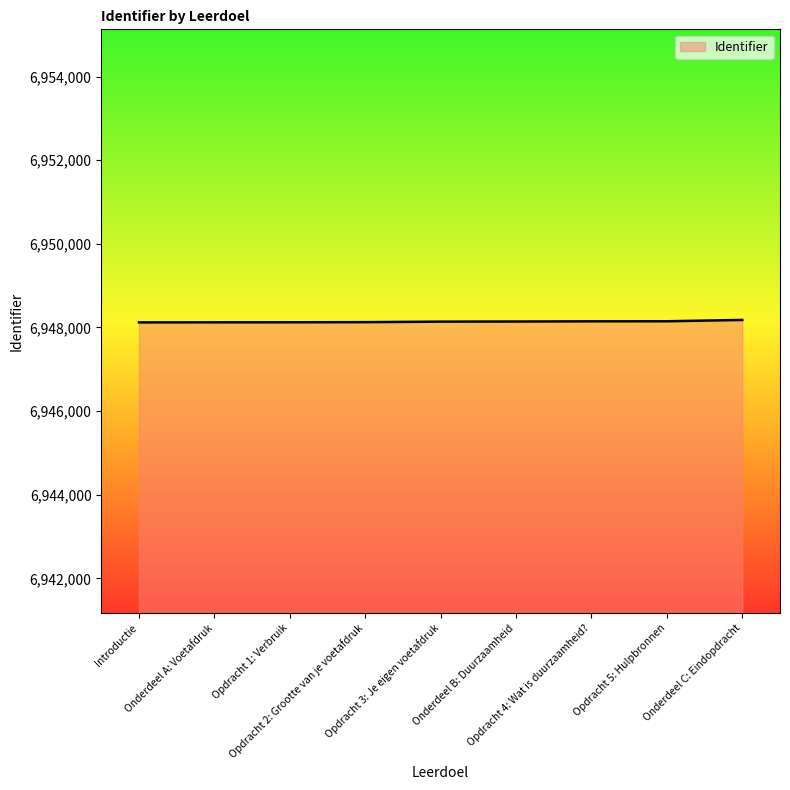

What is the maximum value shown in the chart?

6948180